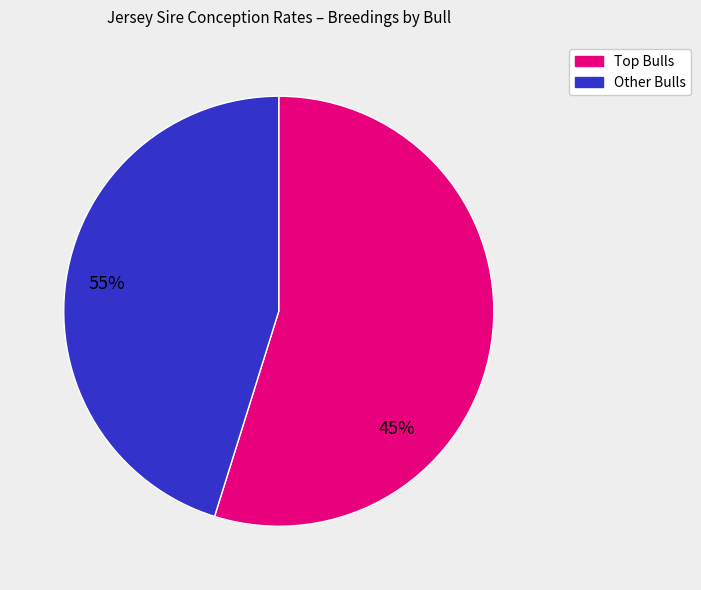

Is there any slice that represents more than half of the pie?

Yes